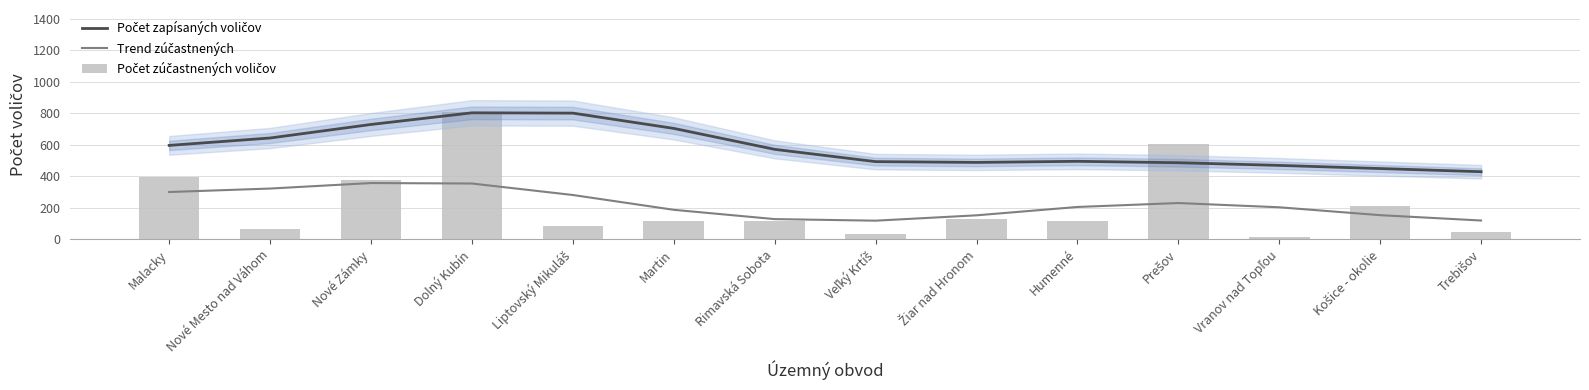

Rank the series by their maximum value, from lowest to highest.

Trend zúčastnených, Počet zapísaných voličov, Počet zúčastnených voličov